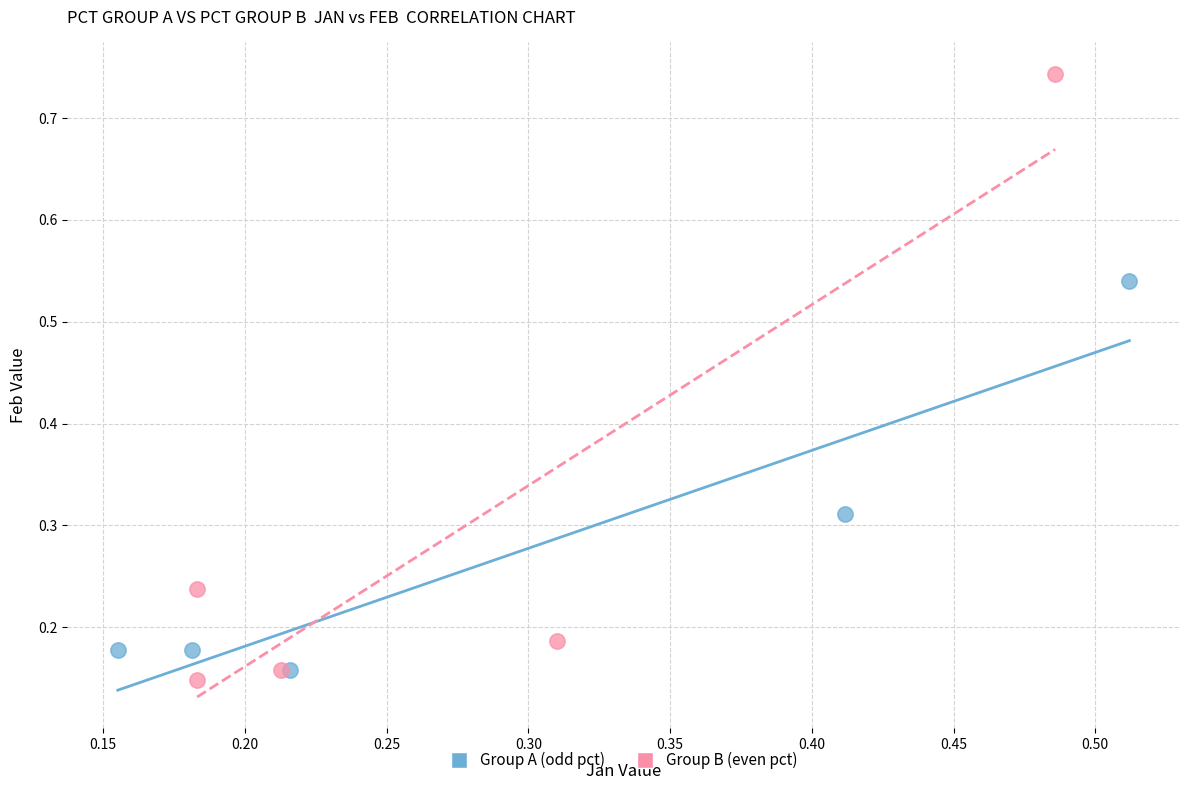

Which series has the largest Y range (max minus min)?

Group B (even pct)